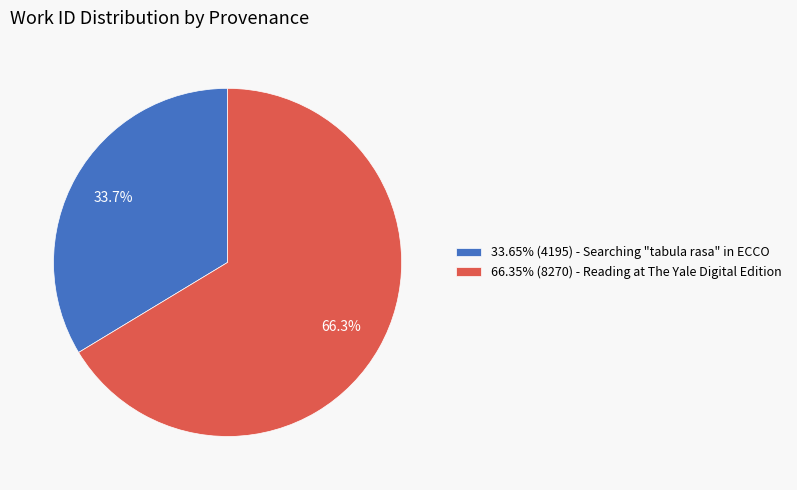

Is there a majority slice in this chart?

Yes